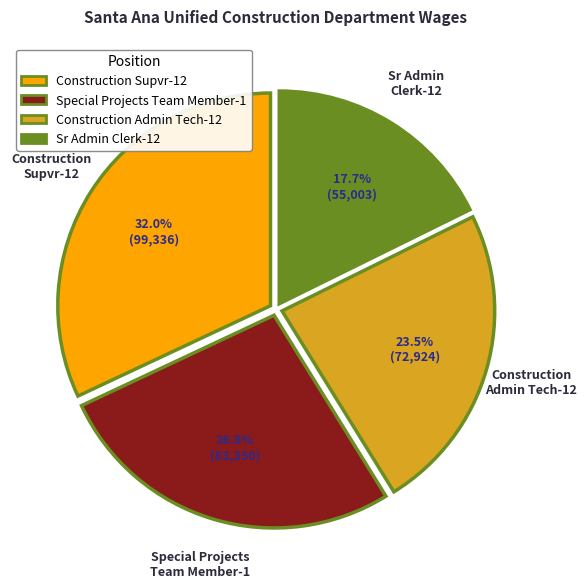

Is it true that Construction Supvr-12 is 19% of the pie?

False